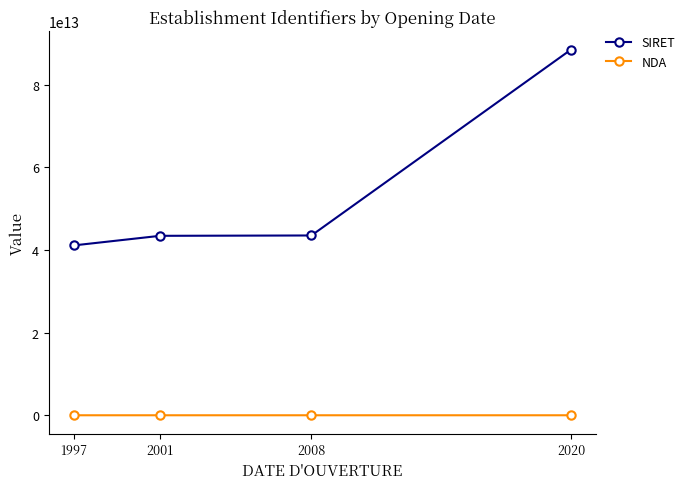

List the series in order of their peak value, highest first.

SIRET, NDA